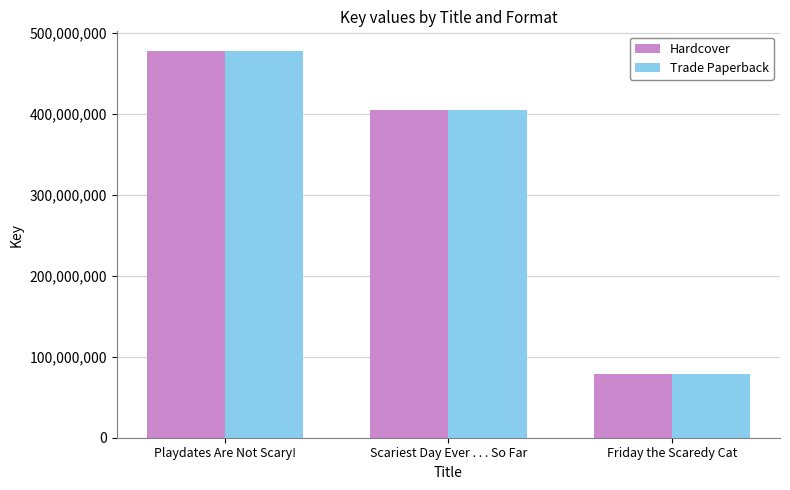

How many data points does each series have?

3